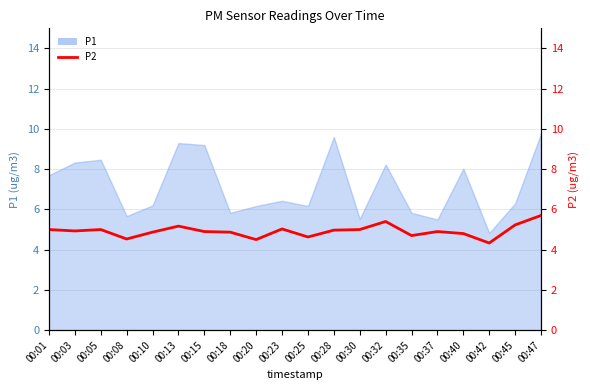

Reading left to right, what are all the values shown in this chart?

00:01=5.0	00:03=4.9	00:05=5.0	00:08=4.5	00:10=4.9	00:13=5.2	00:15=4.9	00:18=4.9	00:20=4.5	00:23=5.0	00:25=4.6	00:28=5.0	00:30=5.0	00:32=5.4	00:35=4.7	00:37=4.9	00:40=4.8	00:42=4.3	00:45=5.2	00:47=5.7